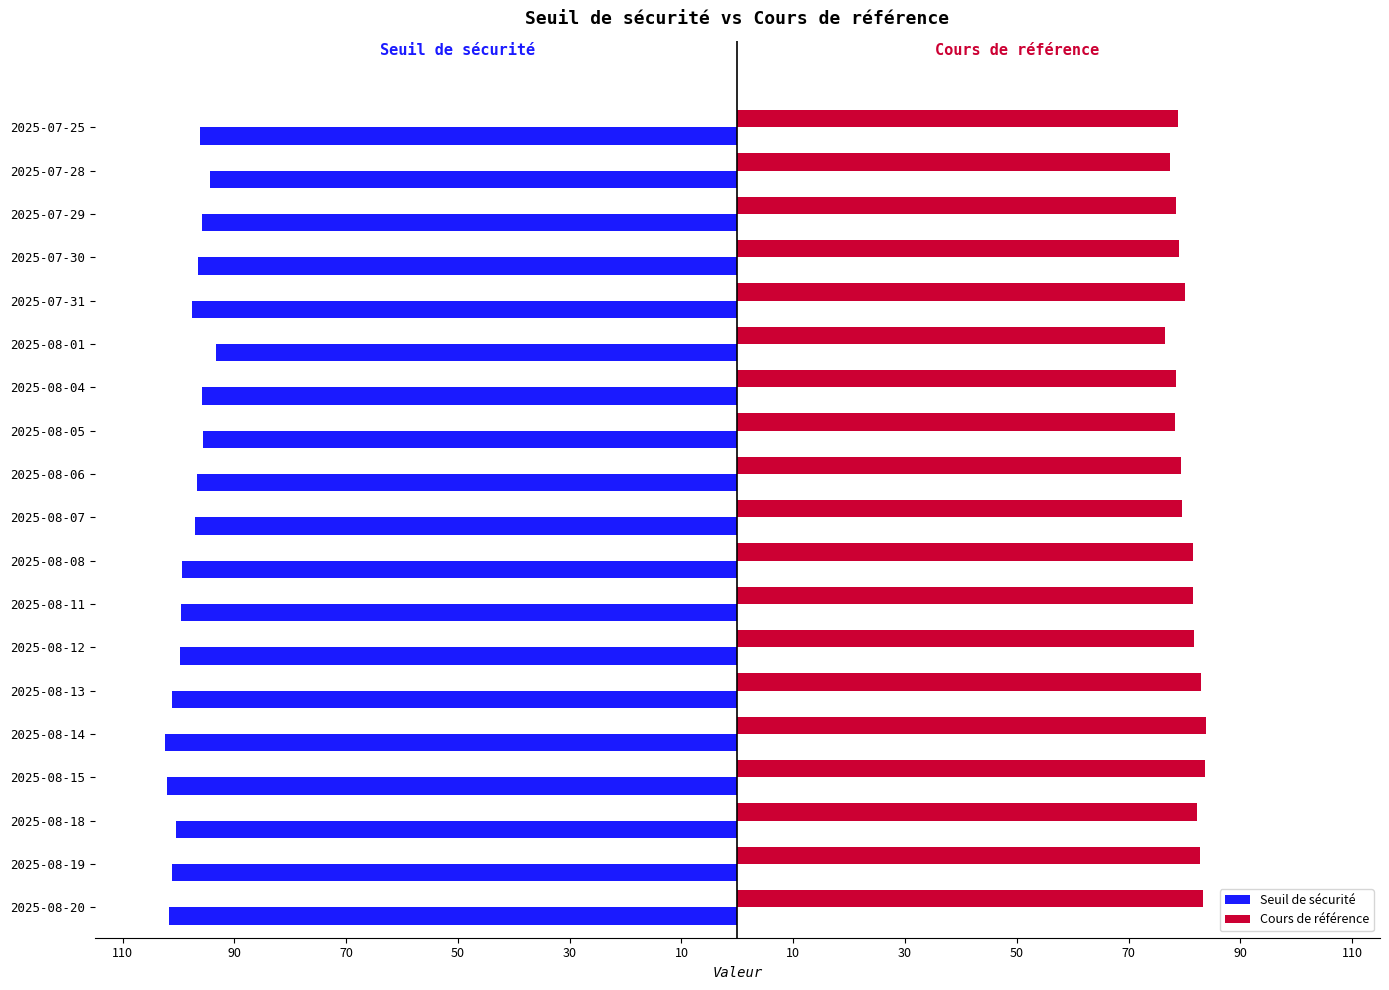

What are all the series names shown in the legend?

Seuil de sécurité, Cours de référence